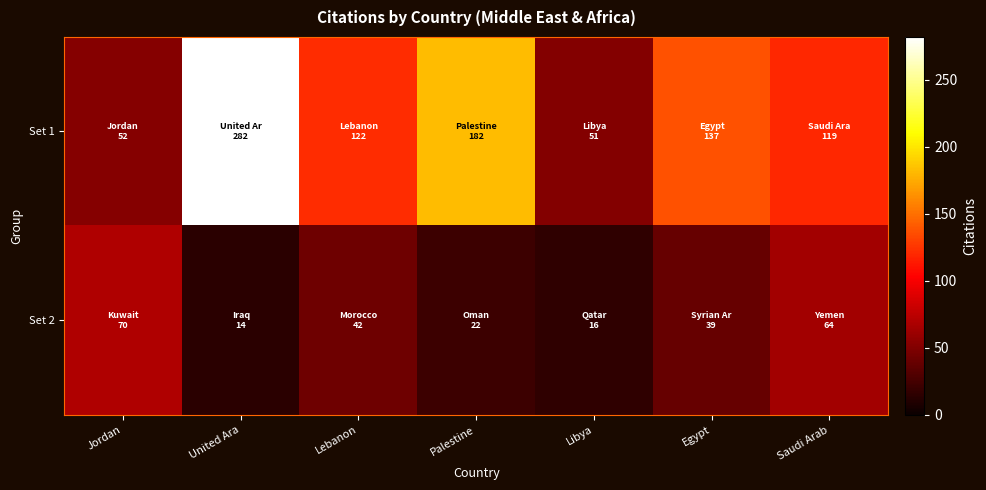

What is the total value across all series at United Ara?

296